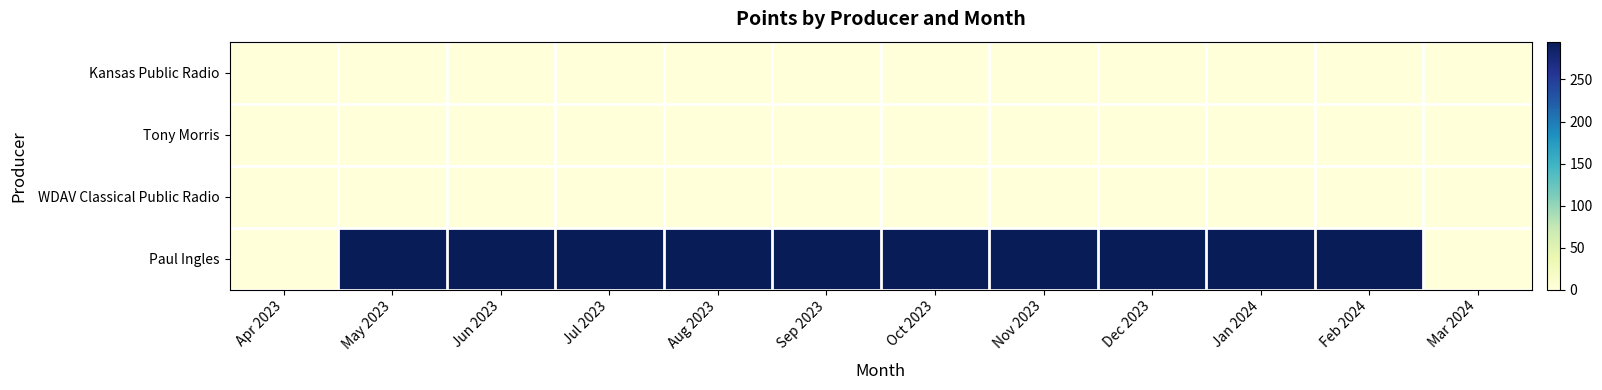

At Jun 2023, list the series in order from largest to smallest.

Paul Ingles, Kansas Public Radio, Tony Morris, WDAV Classical Public Radio